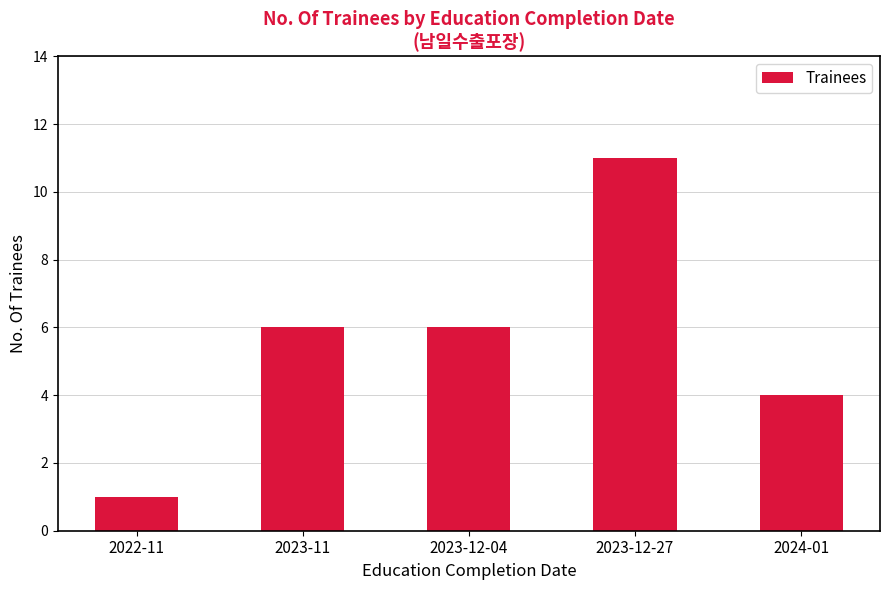

What is the difference between the second highest and second lowest values?

2